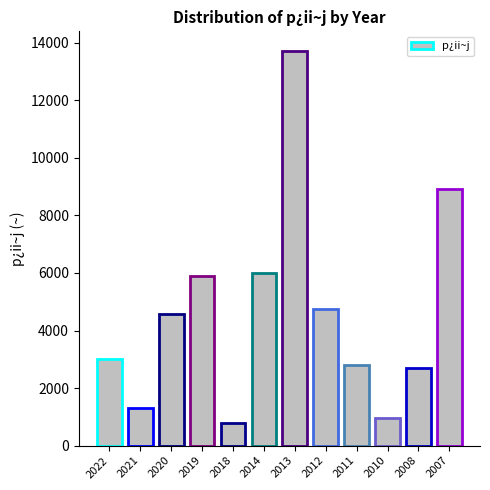

What is the difference between the maximum and second lowest values?

12760